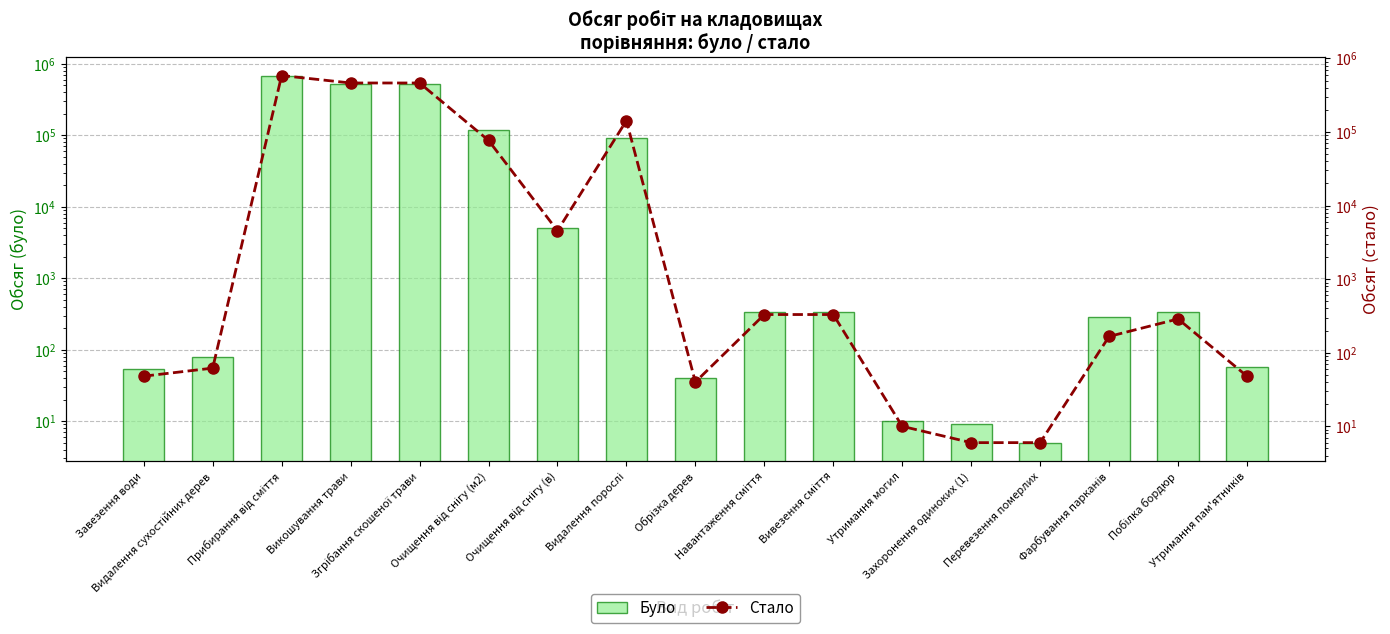

Are the bars grouped side by side (vs. stacked)?

Yes